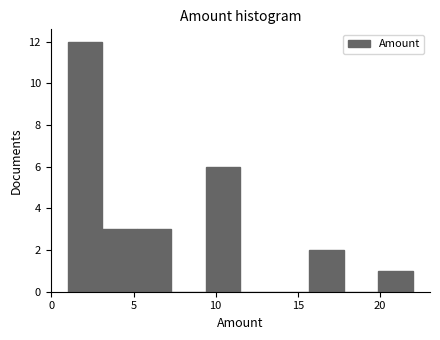

Reading left to right, transcribe this chart: for each bar, give the range it covers on the x-axis and its height. Neither the bar edges nor the heights are printed on the chart, so give them approximately, as read against the axes.

1.0 to 3.1: 12
3.1 to 5.2: 3
5.2 to 7.3: 3
7.3 to 9.4: 0
9.4 to 11.5: 6
11.5 to 13.6: 0
13.6 to 15.7: 0
15.7 to 17.8: 2
17.8 to 19.9: 0
19.9 to 22.0: 1